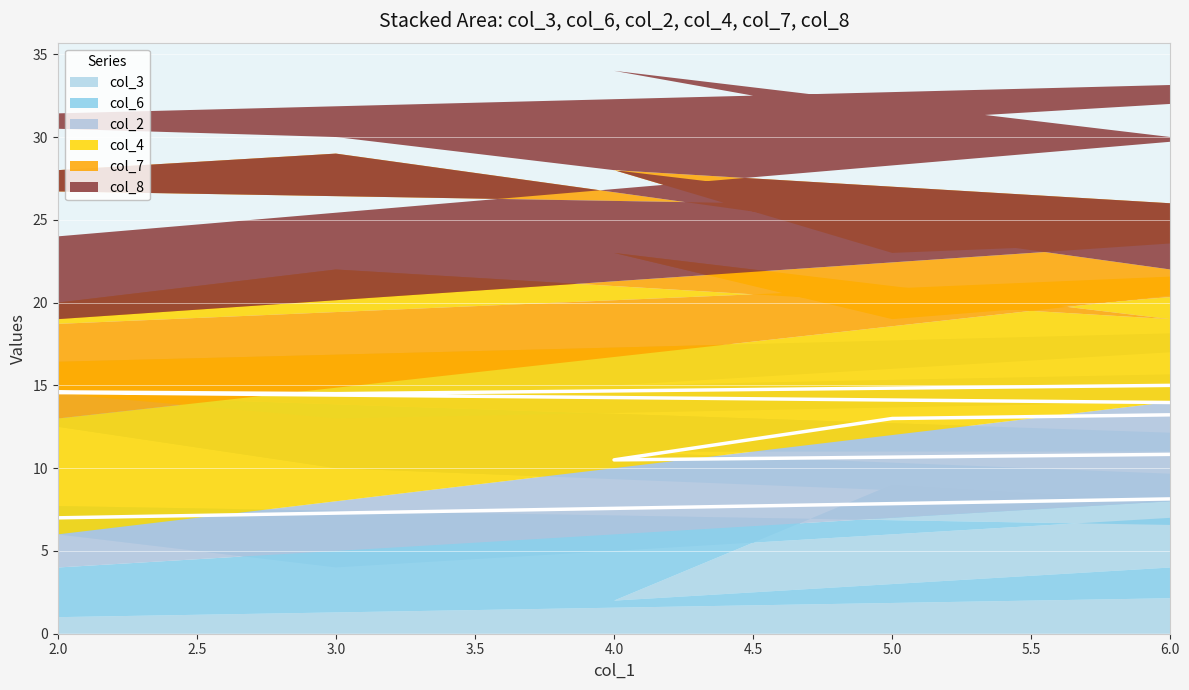

What is the label of the 7th point from the left?

1